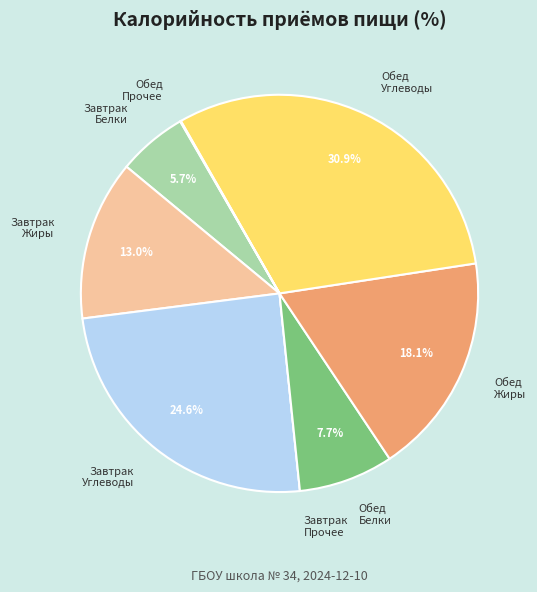

Between Обед Жиры and Обед Белки, which is larger?

Обед Жиры